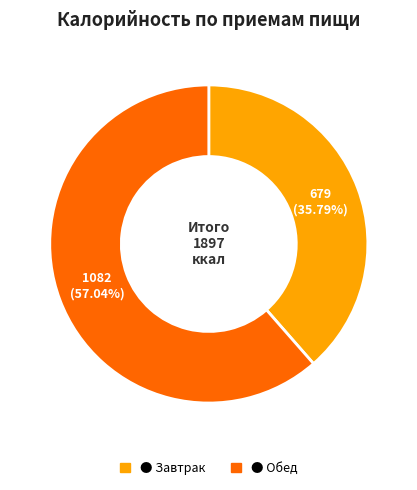

The Обед slice represents 50% of the pie. True or false?

False